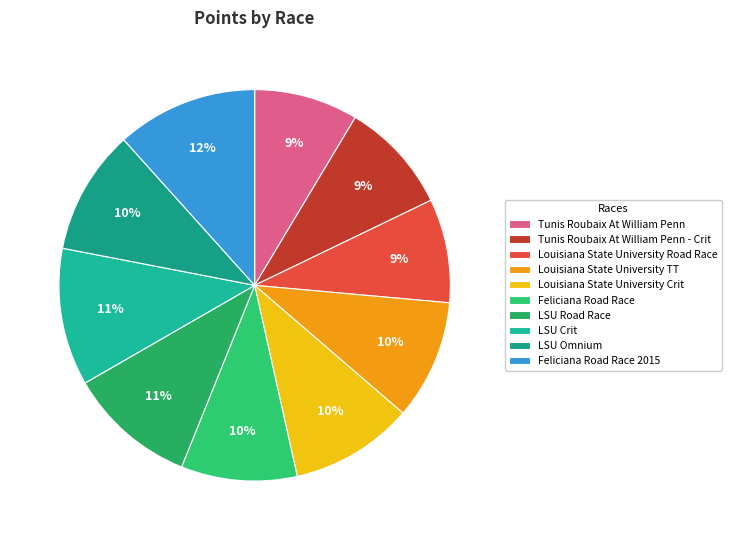

True or false: Tunis Roubaix At William Penn - Crit accounts for 9% of the total.

True